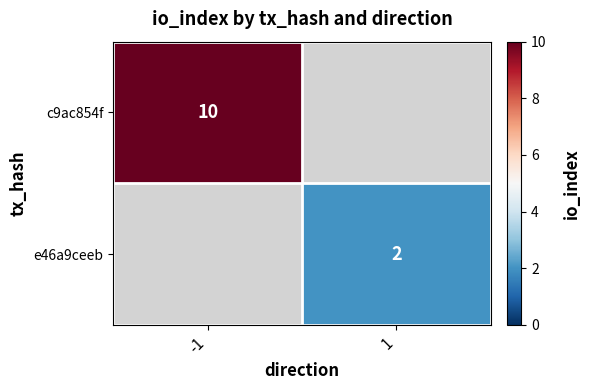

Is the value of e46a9ceeb at 1 greater than the value of c9ac854f at -1?

No